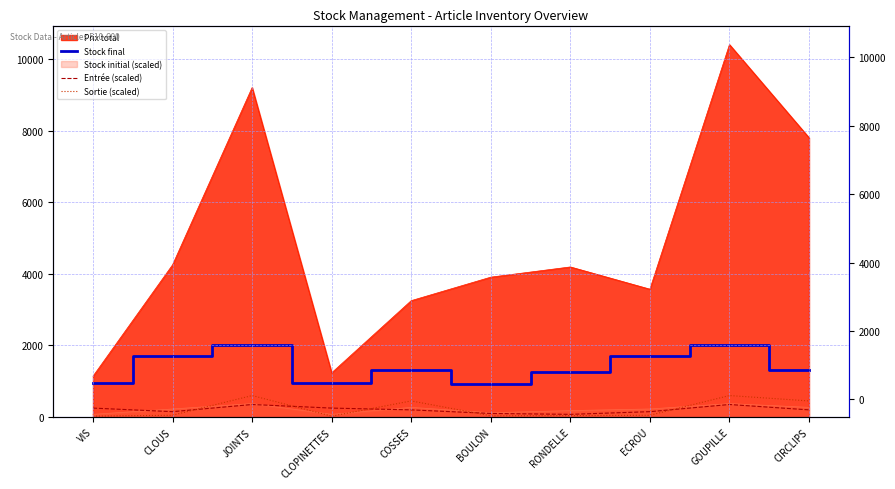

At which category does Entrée (scaled) reach its first local peak?

JOINTS